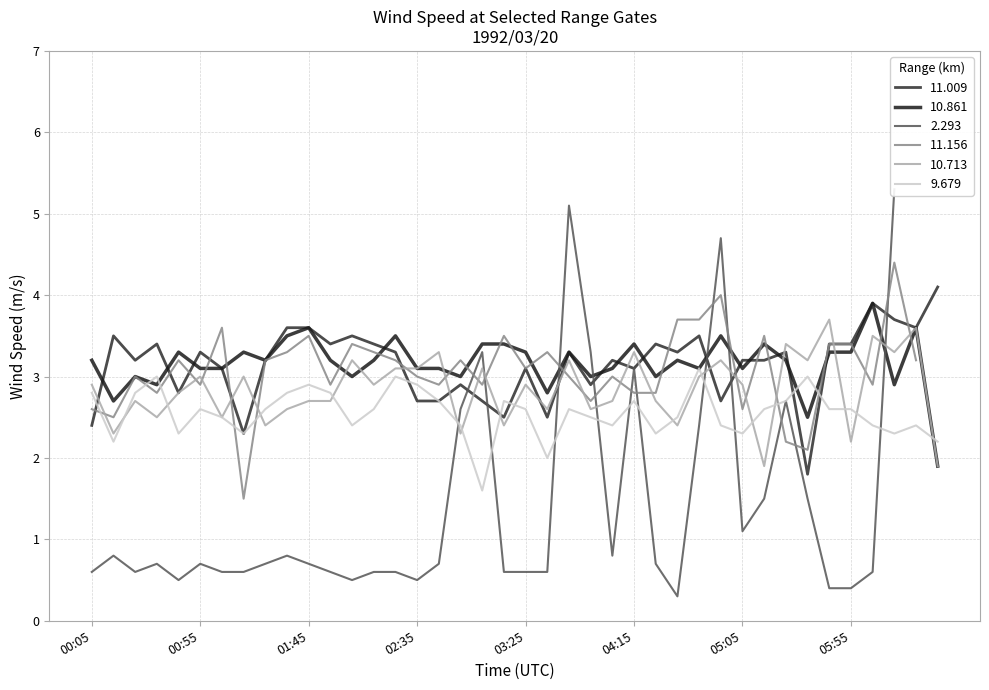

What is the sum of all 9.679 values?

102.1